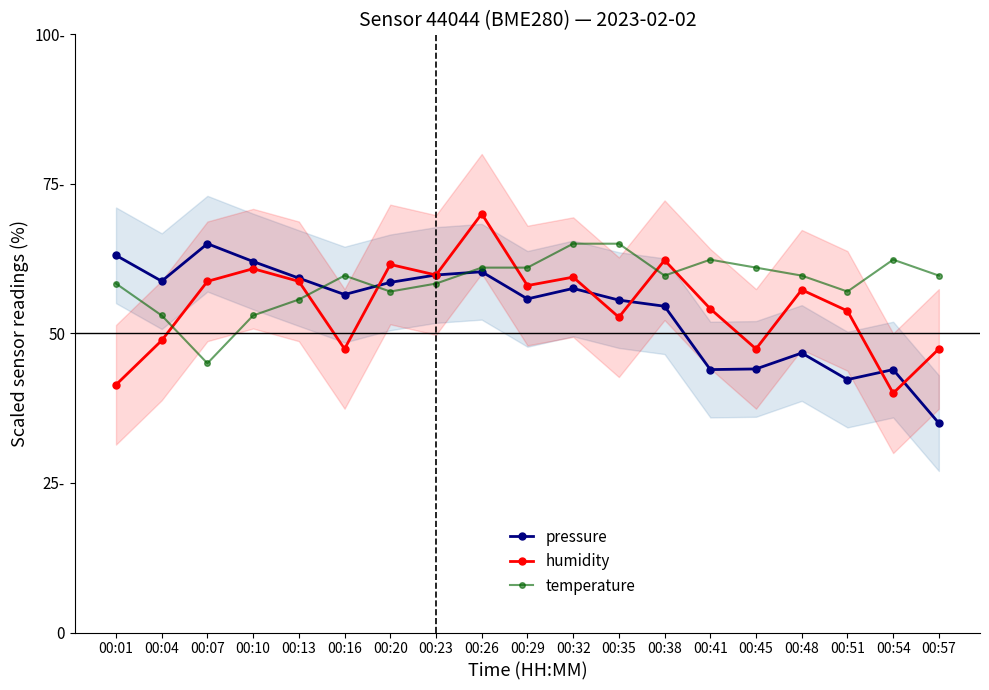

Reading left to right, extract all data points from this chart.

pressure: 63.1	58.7	65.0	62.0	59.2	56.5	58.5	59.8	60.3	55.8	57.5	55.6	54.5	44.0	44.1	46.7	42.3	44.0	35.0
humidity: 41.4	48.8	58.7	60.8	58.7	47.4	61.5	59.8	70.0	58.0	59.4	52.7	62.2	54.1	47.4	57.3	53.8	40.0	47.4
temperature: 58.3	53.0	45.0	53.0	55.7	59.7	57.0	58.3	61.0	61.0	65.0	65.0	59.7	62.3	61.0	59.7	57.0	62.3	59.7